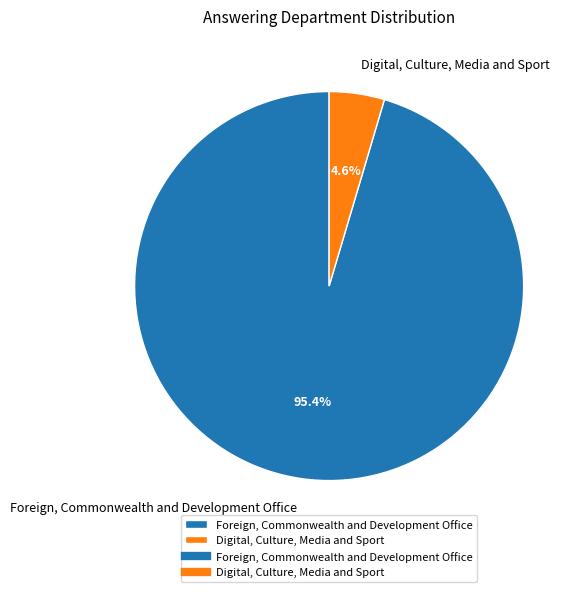

To the nearest percent, what is the average slice percentage?

50%